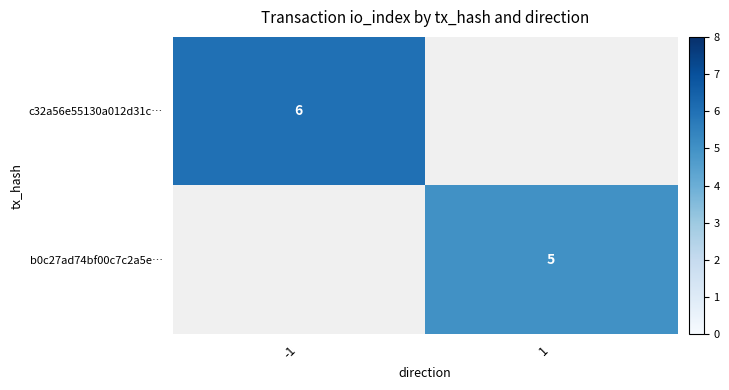

True or false: b0c27ad74bf00c7c2a5e… has a value of 8 at 1.

False